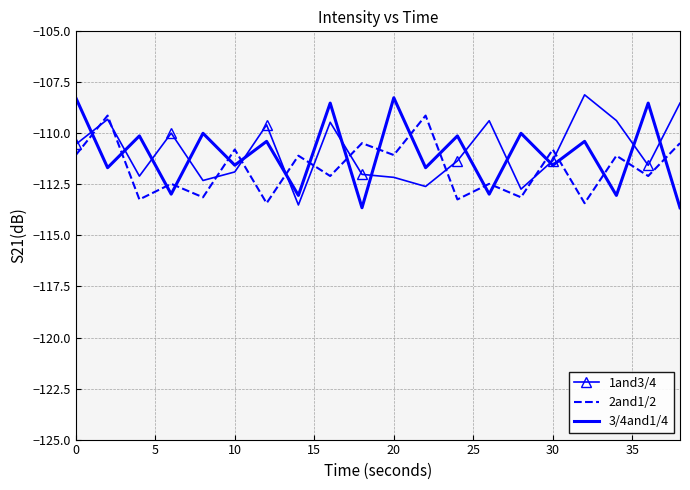

What is the lowest value of the 2and1/2 series?

-113.4